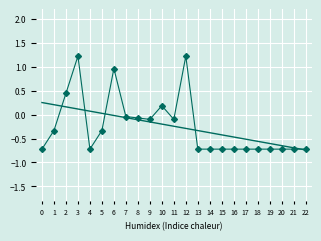

What is the difference between the highest and lowest values at 12?

1.5